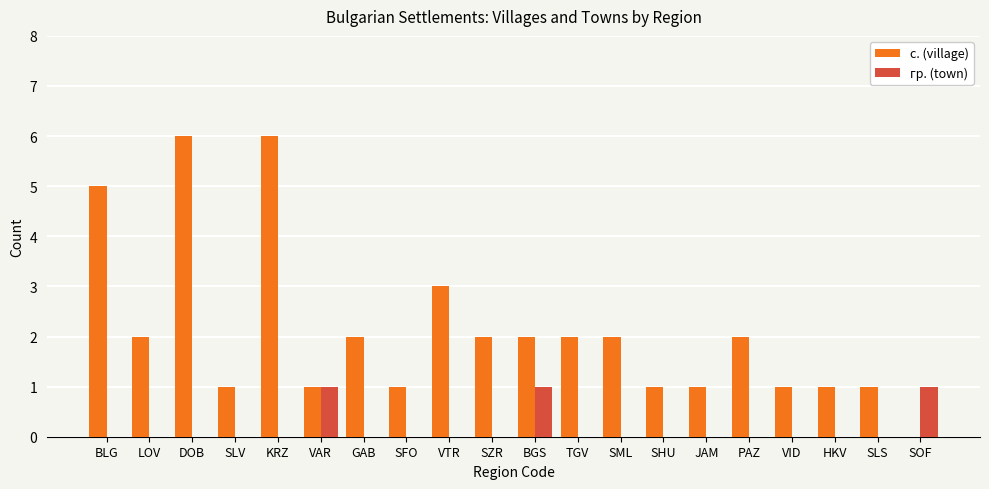

What is the sum of all гр. (town) values?

3